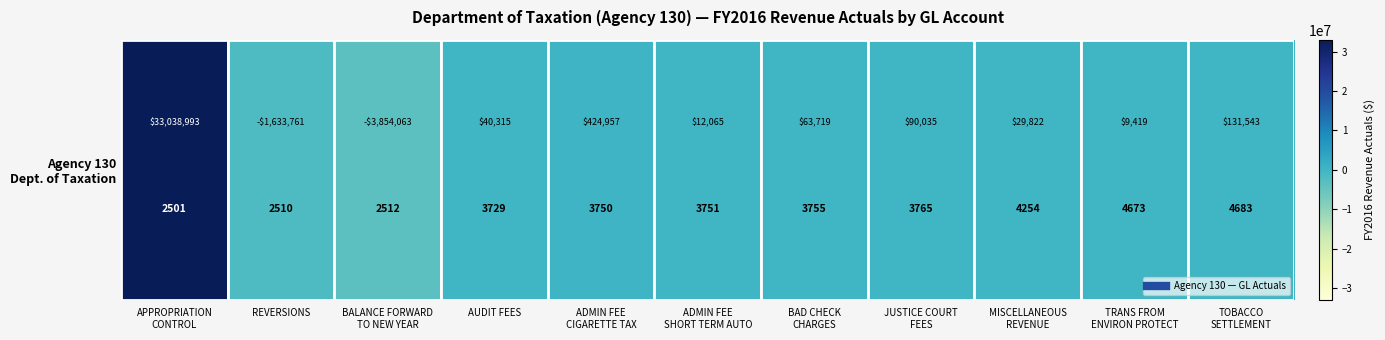

Reading right to left, what are all the values shown in this chart?

TOBACCO
SETTLEMENT=131543	TRANS FROM
ENVIRON PROTECT=9419	MISCELLANEOUS
REVENUE=29822	JUSTICE COURT
FEES=90035	BAD CHECK
CHARGES=63719	ADMIN FEE
SHORT TERM AUTO=12065	ADMIN FEE
CIGARETTE TAX=424957	AUDIT FEES=40315	BALANCE FORWARD
TO NEW YEAR=-3854063	REVERSIONS=-1633761	APPROPRIATION
CONTROL=33038993